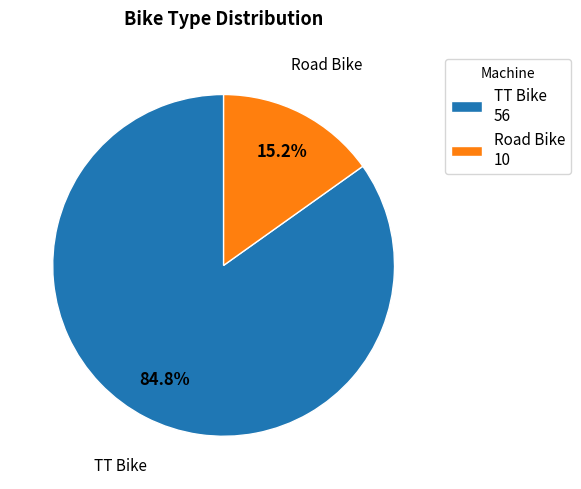

To the nearest percent, what is the difference between the largest and smallest slice percentages?

70%